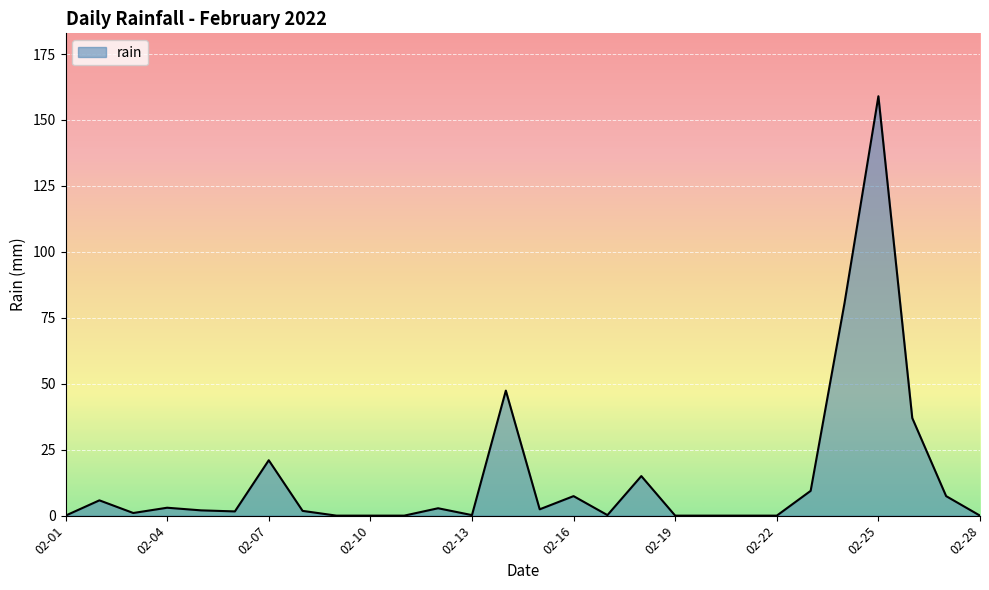

What is the difference between the maximum and minimum values?

159.0